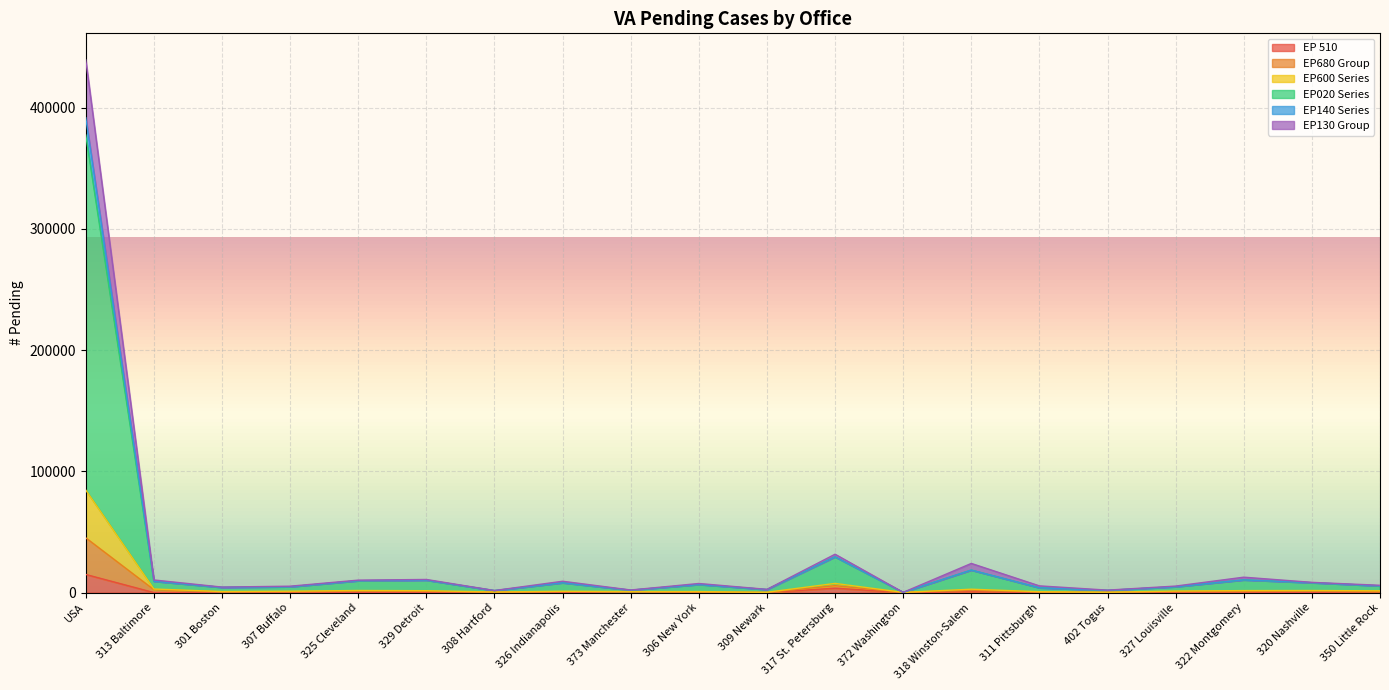

What is the label of the 17th point from the right?

307 Buffalo